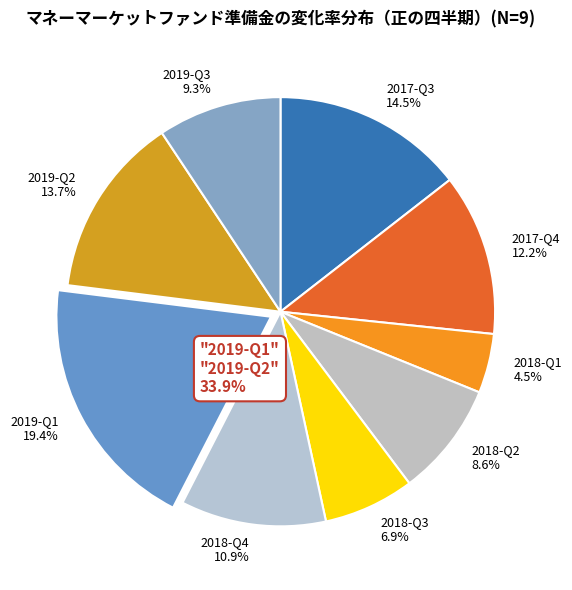

To the nearest percent, what is the difference between the largest and smallest slice percentages?

15%